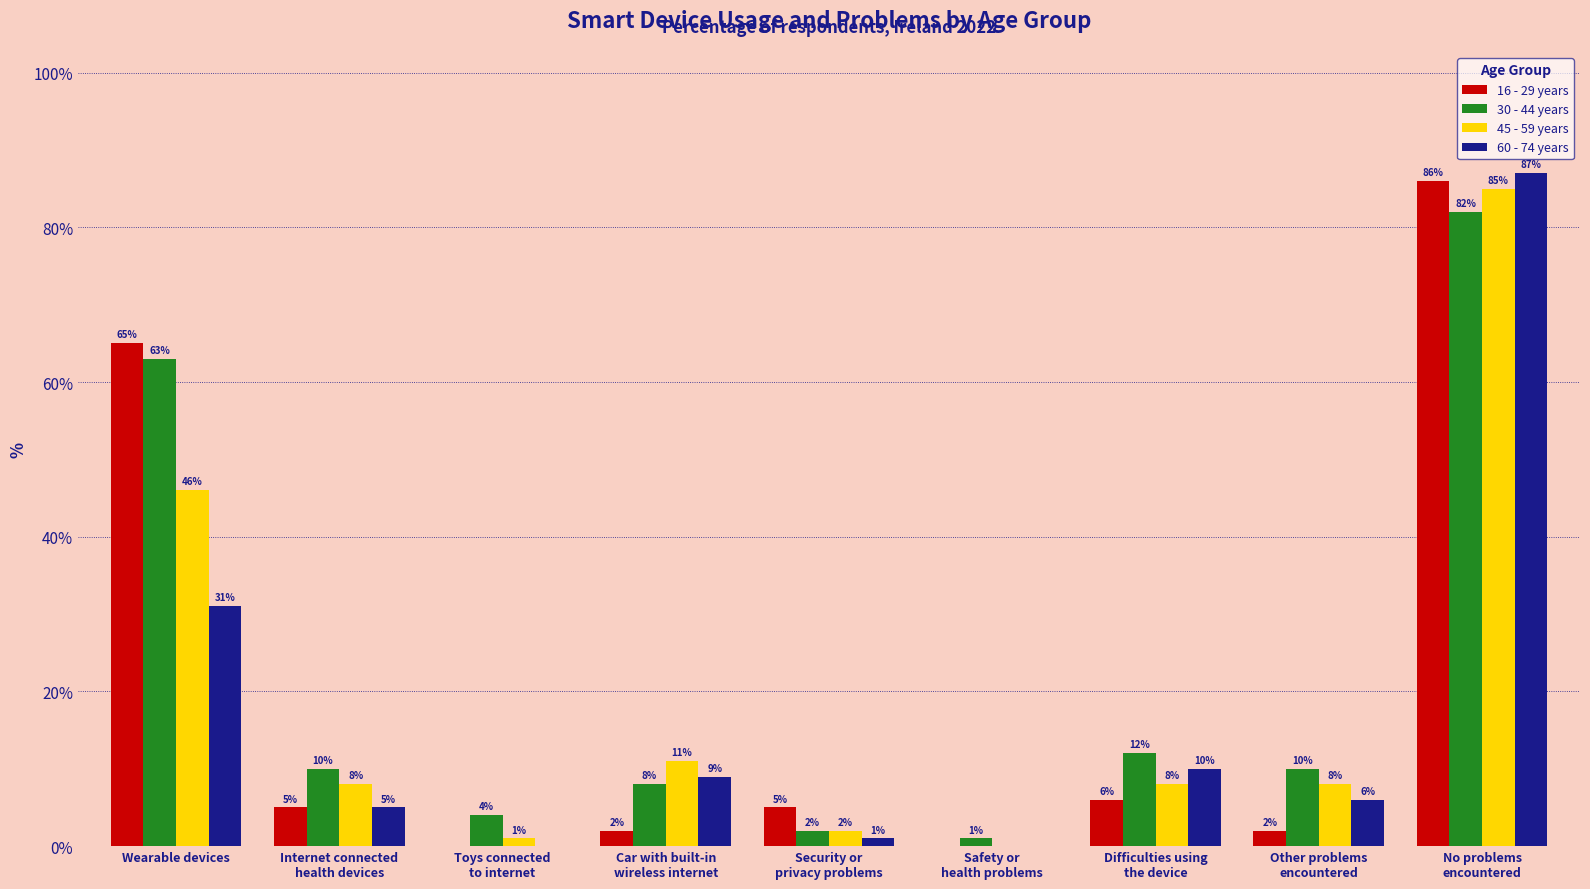

Where does the 30 - 44 years series first go above 10?

Wearable devices